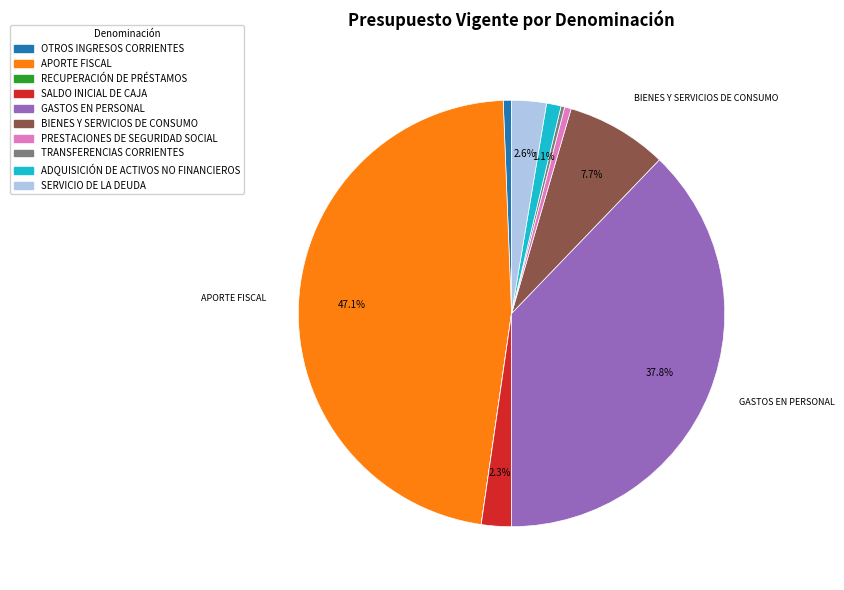

Is there any slice that represents more than half of the pie?

No